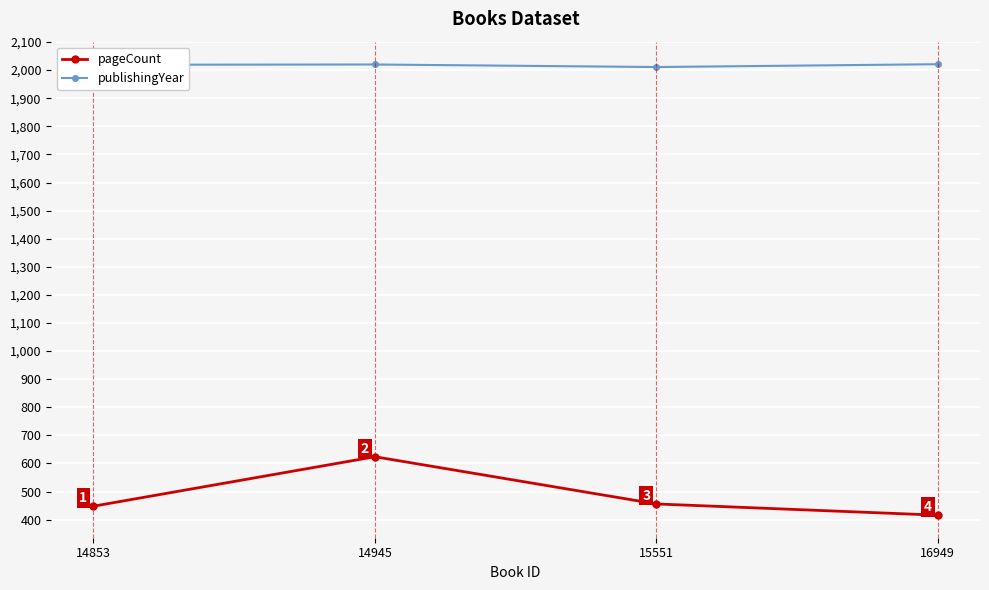

What is the highest value of the pageCount series?

624